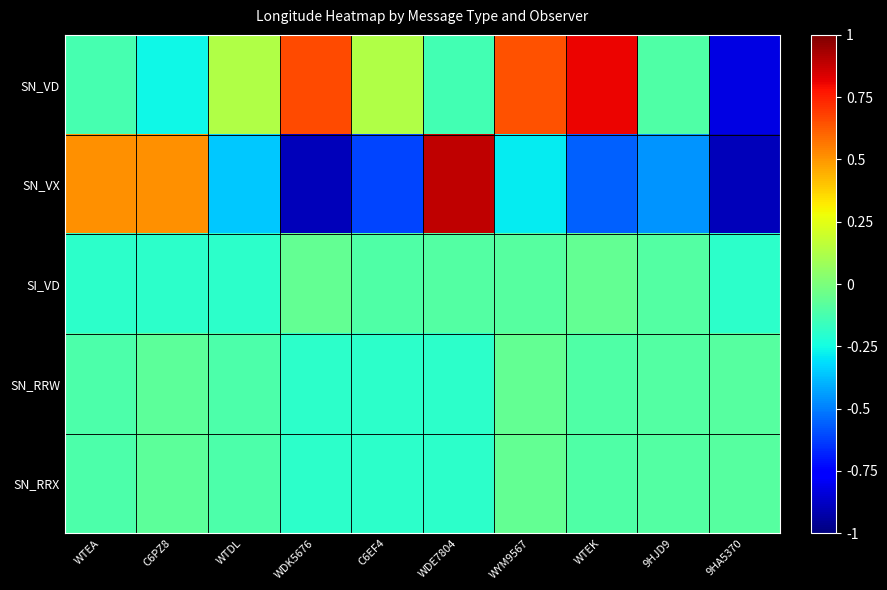

Which label corresponds to the largest value in the chart?

WDE7804